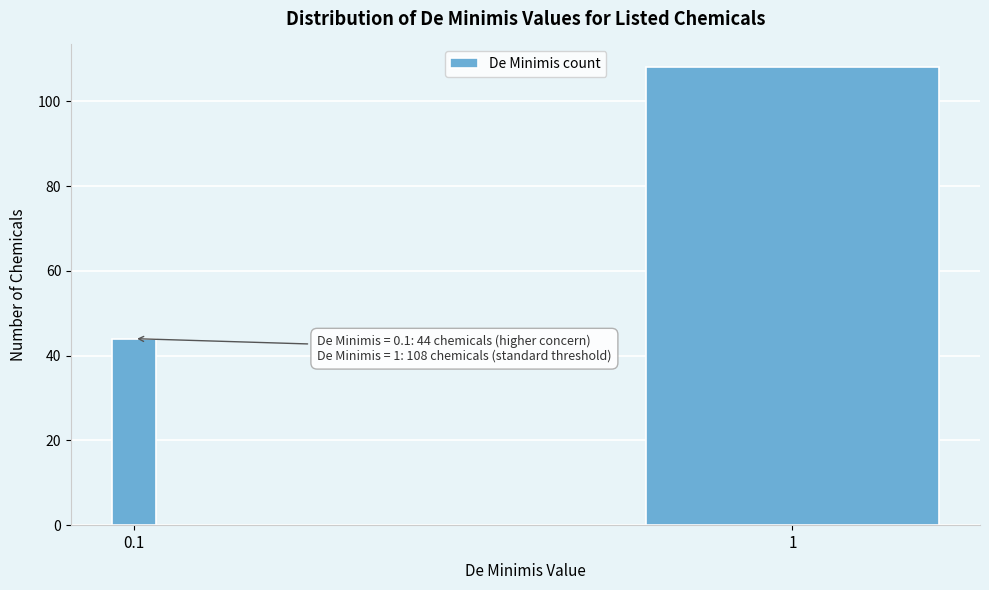

Reading left to right, extract all data points from this chart.

44	108